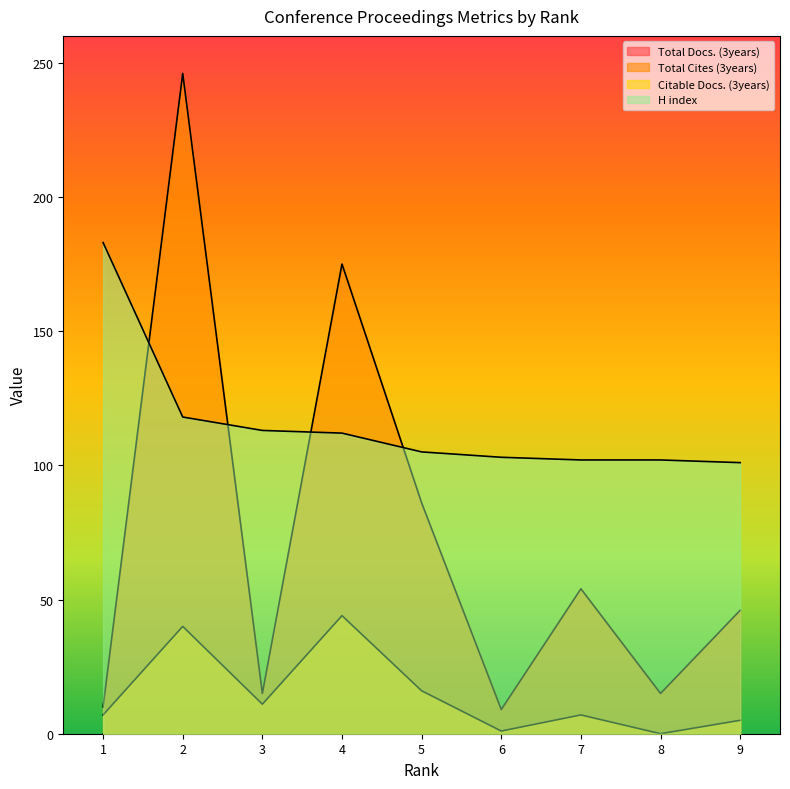

What value does the Total Cites (3years) series have at 3, to the nearest 5?

15